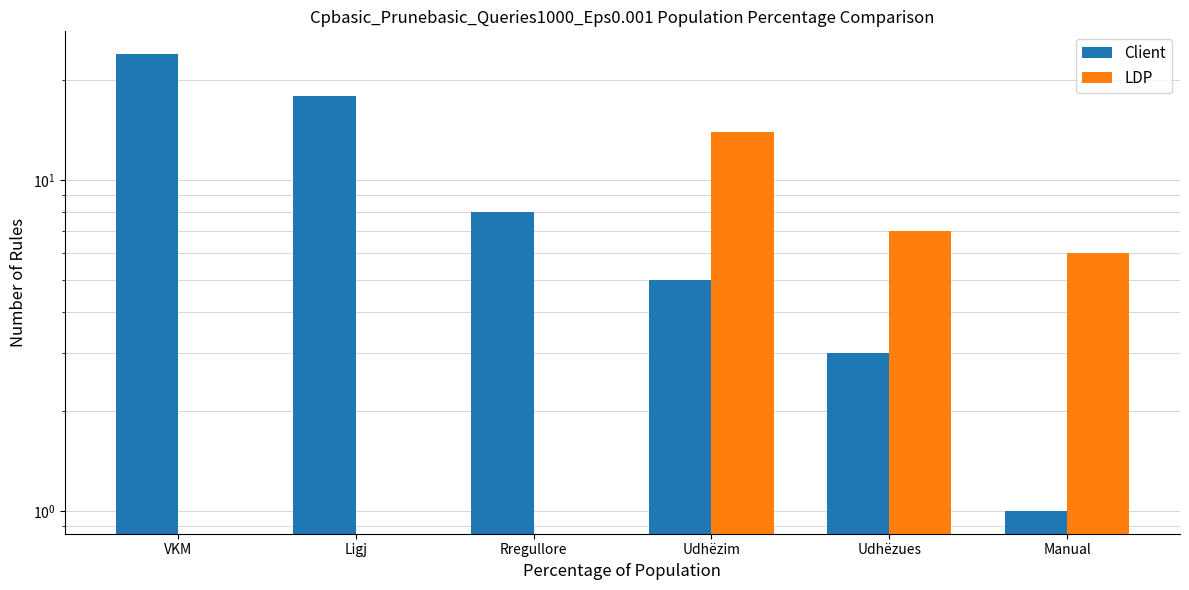

Reading left to right, transcribe all the data shown in this chart.

Client: VKM=24	Ligj=18	Rregullore=8	Udhëzim=5	Udhëzues=3	Manual=1
LDP: VKM=0	Ligj=0	Rregullore=0	Udhëzim=14	Udhëzues=7	Manual=6